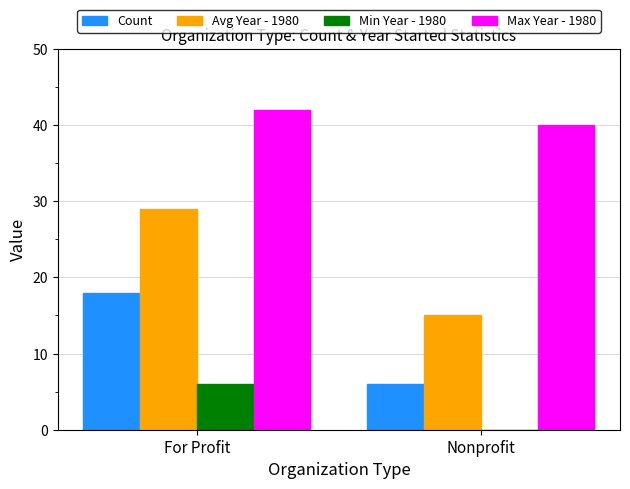

Is the value of Avg Year - 1980 at Nonprofit greater than the value of Count at For Profit?

No